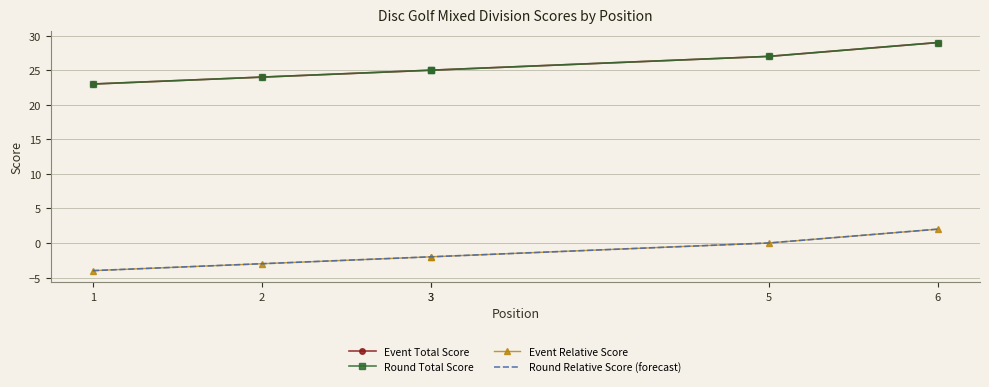

True or false: Event Total Score has more than 0 interior local peaks.

False